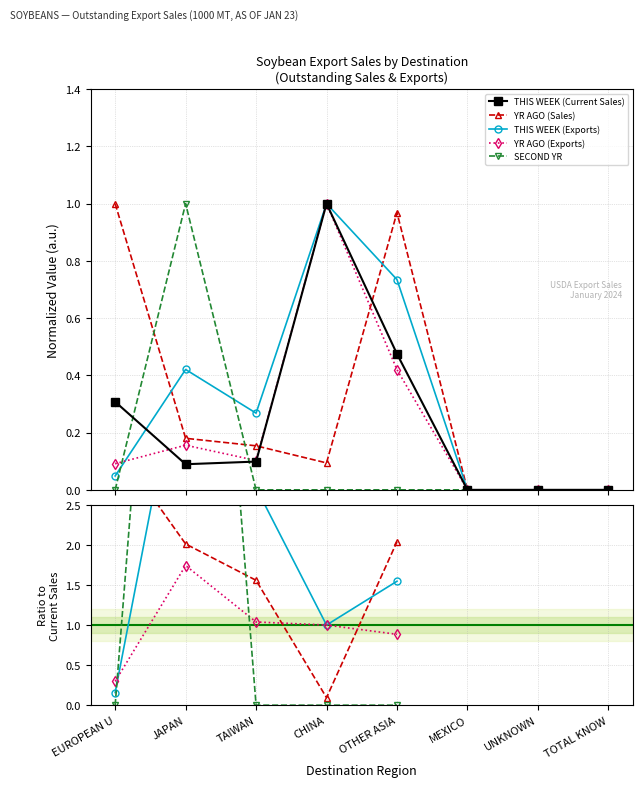

True or false: YR AGO (Sales) has a value of 3.4 at OTHER ASIA.

False